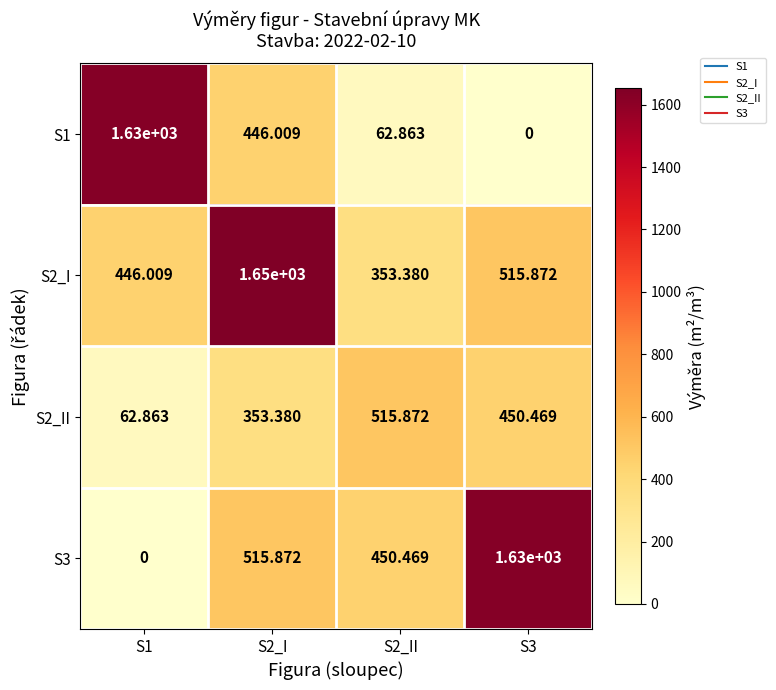

Is the value of S3 at S1 greater than the value of S1 at S2_I?

No